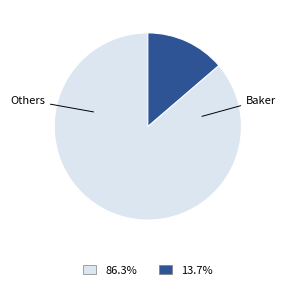

Is there any slice that represents more than half of the pie?

Yes